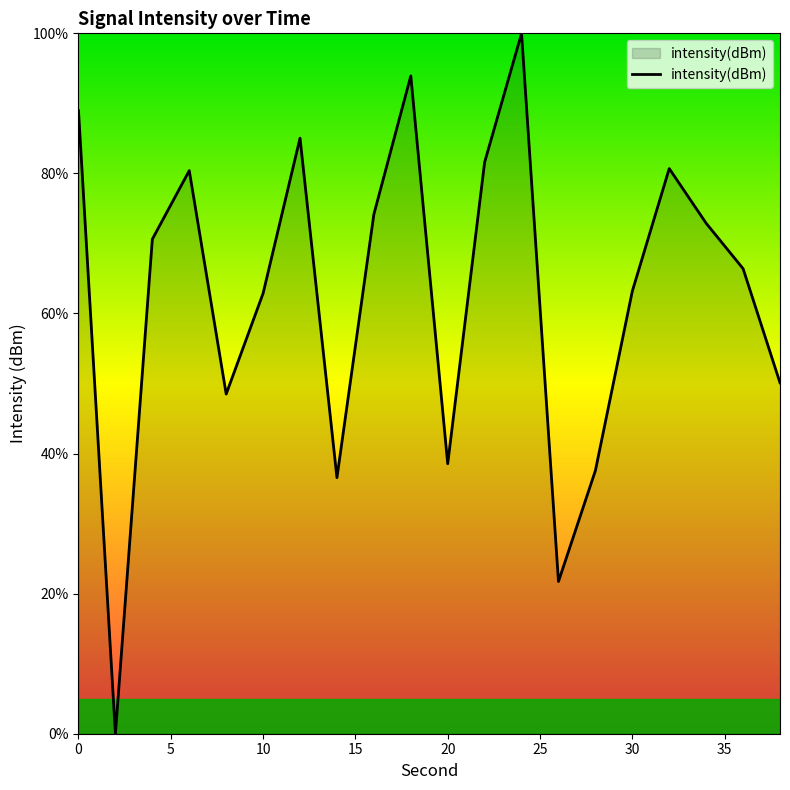

How many lines are shown in the chart?

1